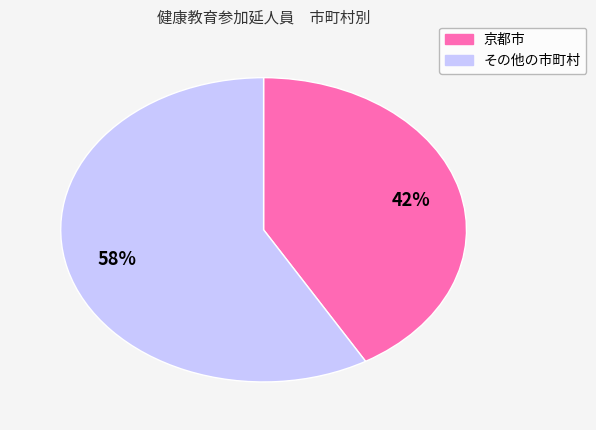

To the nearest percent, what is the average slice percentage?

50%